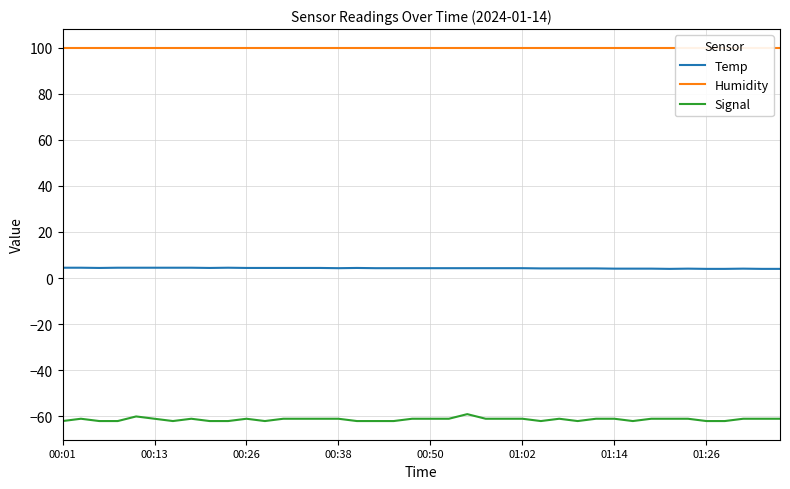

List the series in order of their peak value, highest first.

Humidity, Temp, Signal